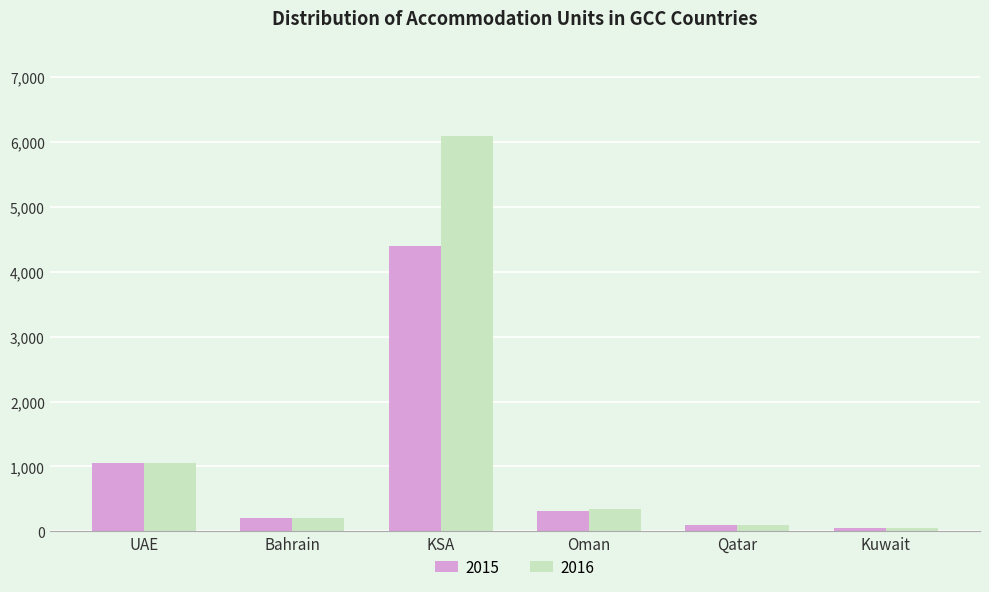

Which series changed the most between UAE and Oman?

2015